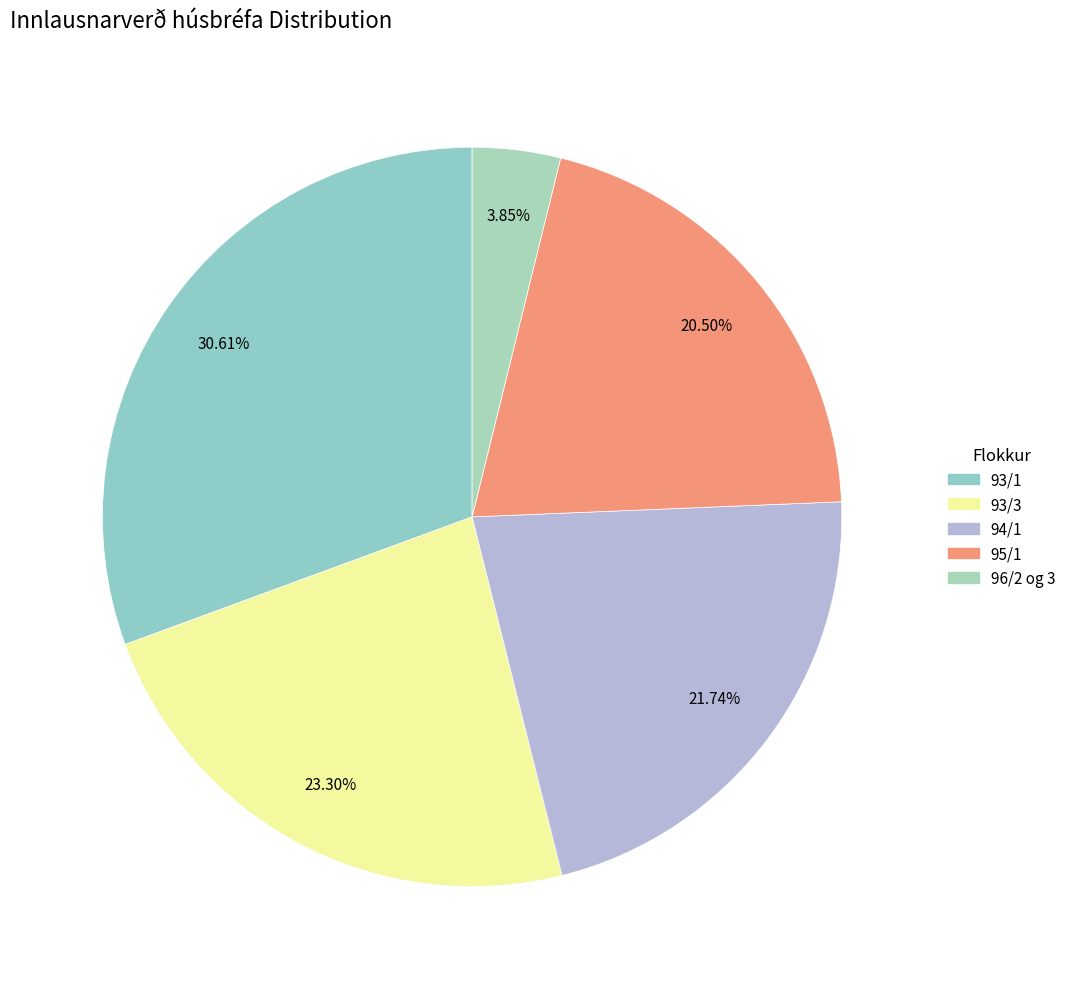

To the nearest percent, what percentage of the pie is 96/2 og 3?

4%